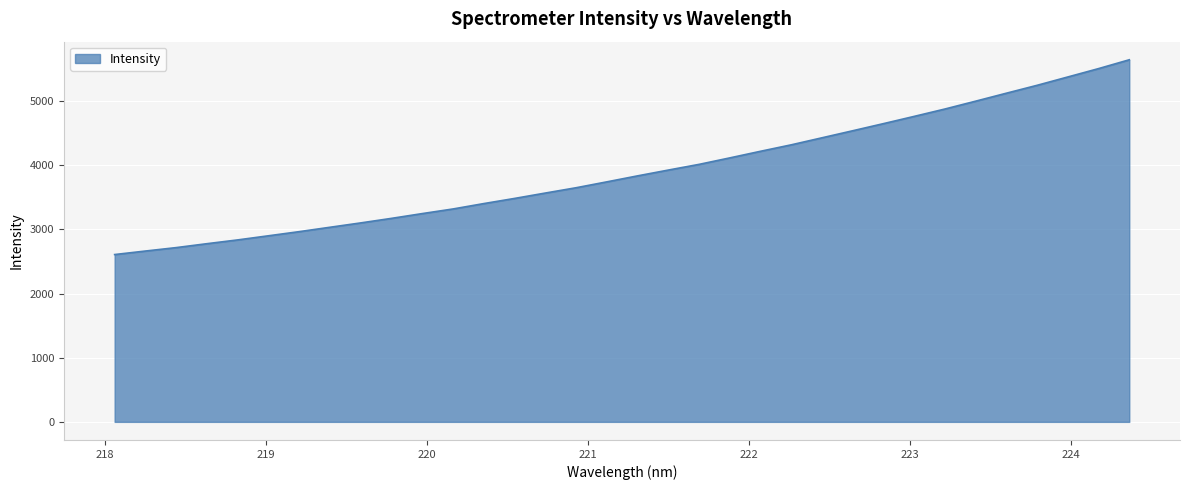

True or false: there are more than 2 points higher than both neighbors.

False